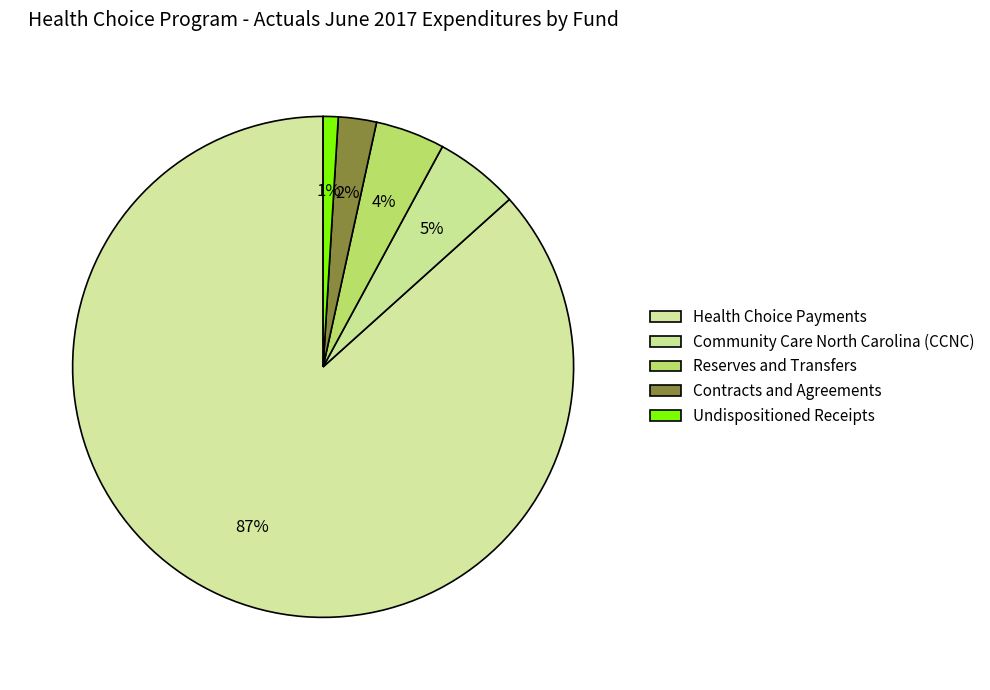

The Undispositioned Receipts slice represents 1% of the pie. True or false?

True